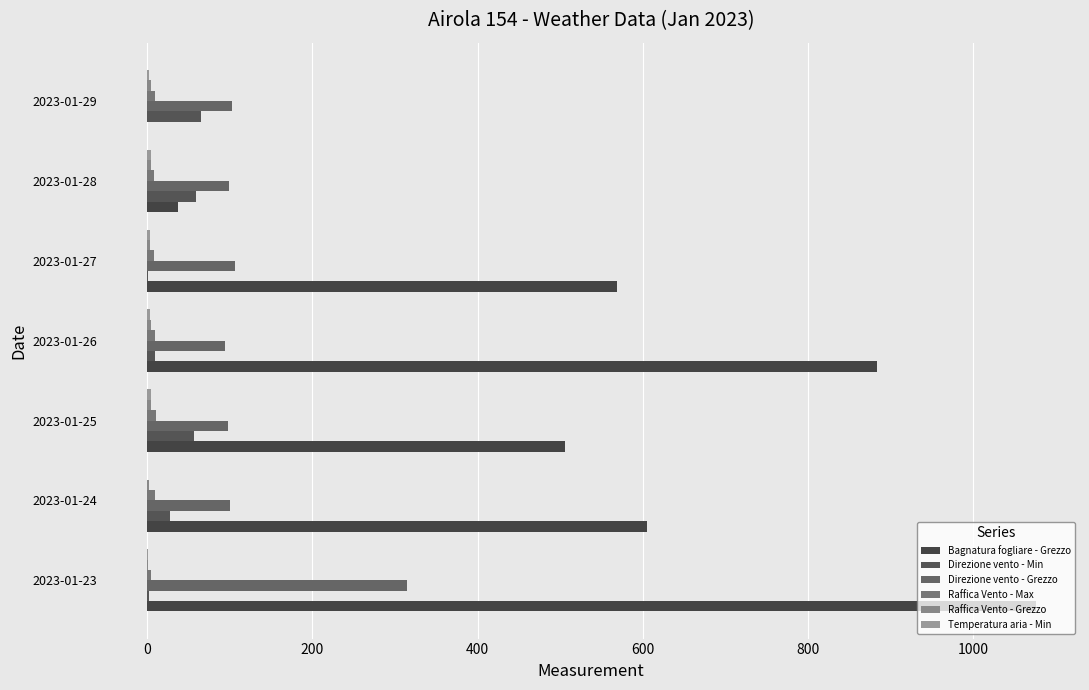

Which series has the largest total across all categories?

Bagnatura fogliare - Grezzo